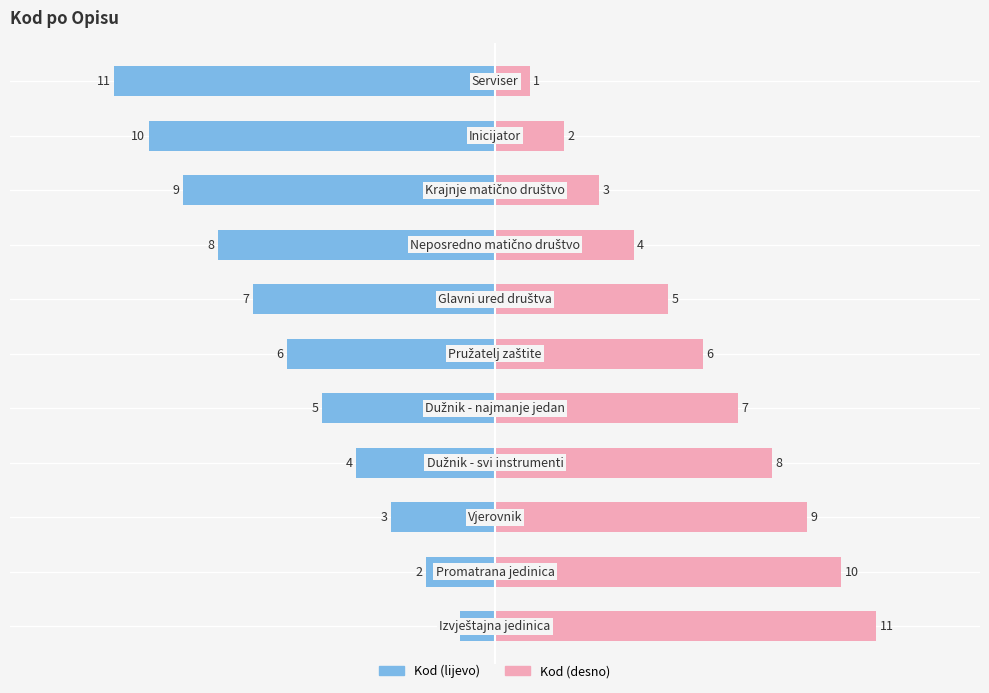

Reading left to right, transcribe all the data shown in this chart.

Kod (lijevo): 0=-1	1=-2	2=-3	3=-4	4=-5	5=-6	6=-7	7=-8	8=-9	9=-10	10=-11
Kod (desno): 0=11	1=10	2=9	3=8	4=7	5=6	6=5	7=4	8=3	9=2	10=1